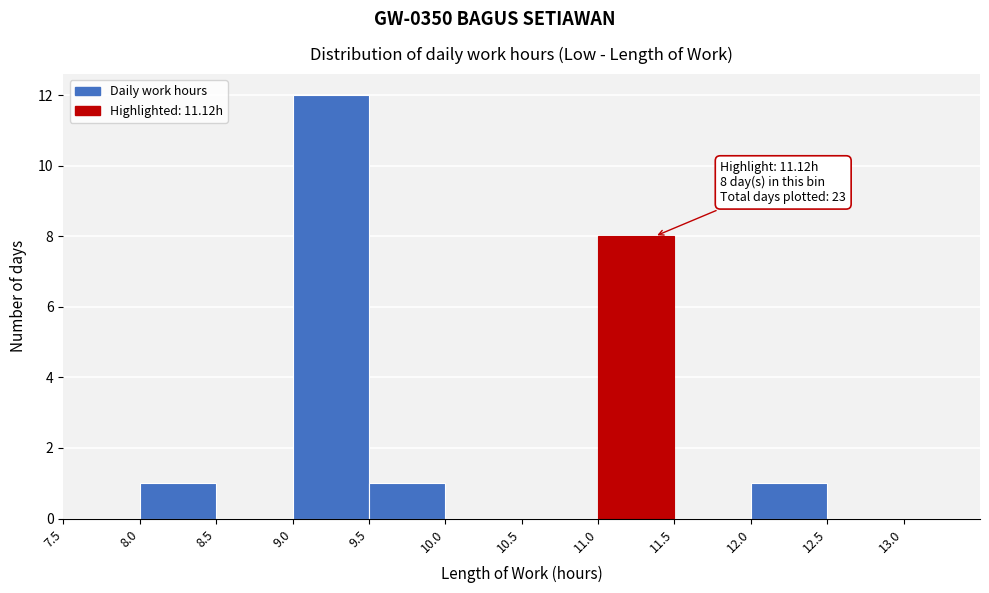

Over which range of the x-axis is the bar tallest?

9.0 to 9.5